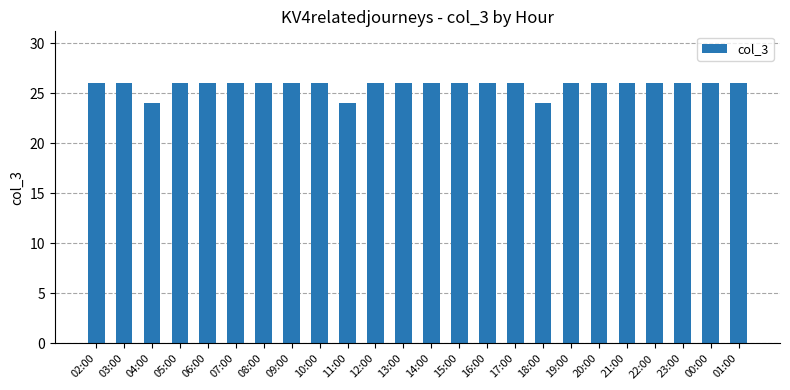

The chart shows a value of 26 at 23:00. True or false?

True